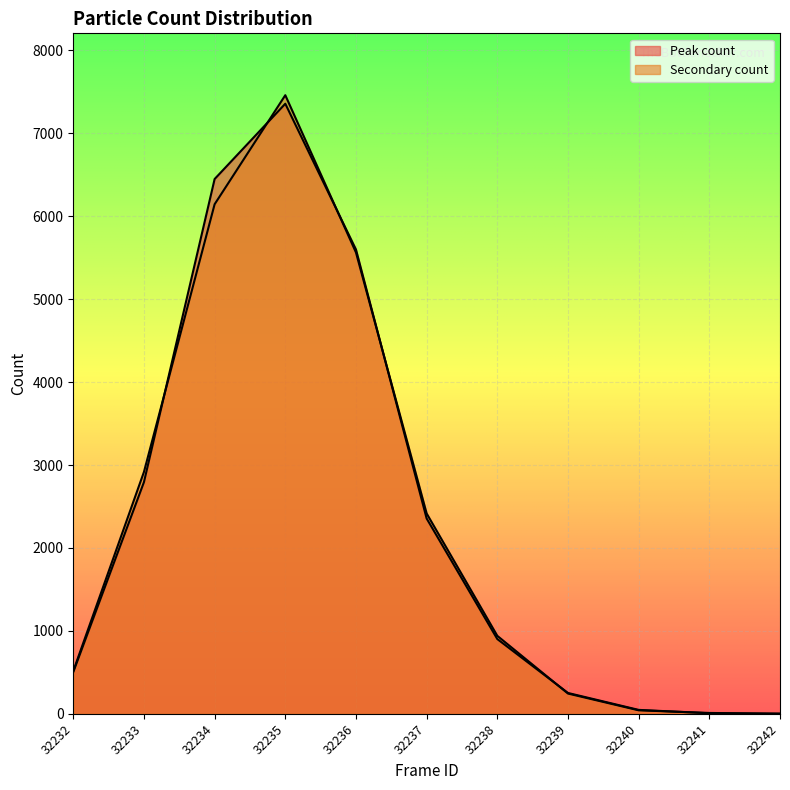

At how many categories does at least one series exceed 4098?

3